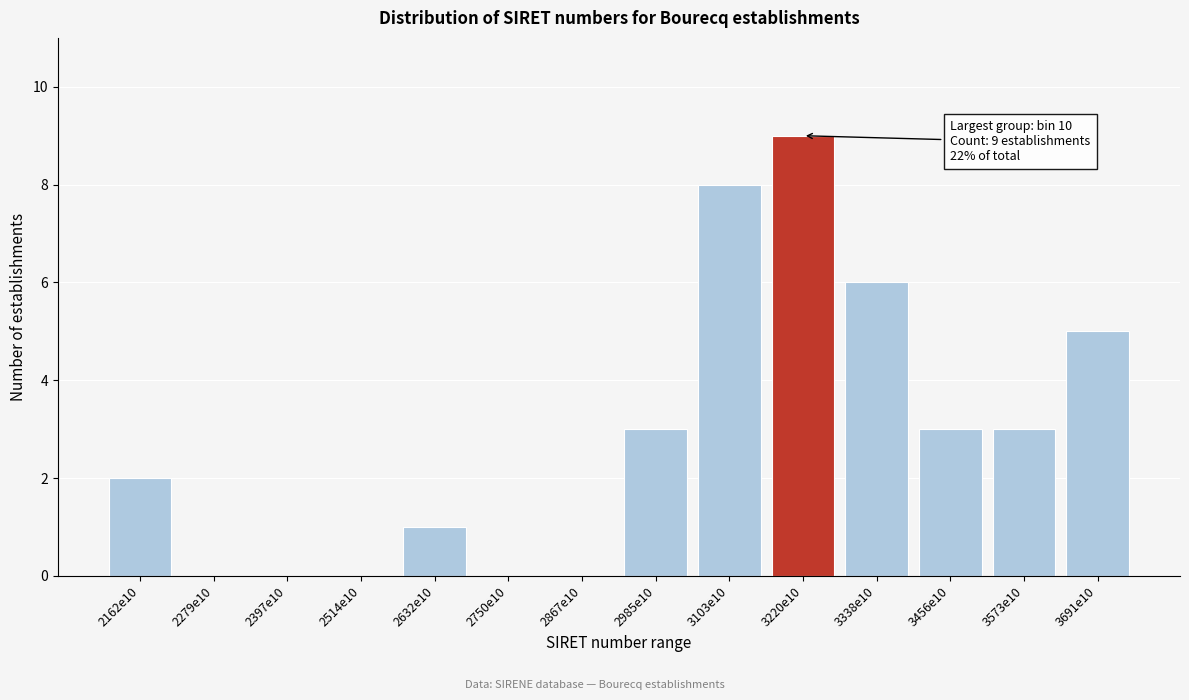

Reading left to right, what are all the values shown in this chart?

2162e10=2	2279e10=0	2397e10=0	2514e10=0	2632e10=1	2750e10=0	2867e10=0	2985e10=3	3103e10=8	3220e10=9	3338e10=6	3456e10=3	3573e10=3	3691e10=5